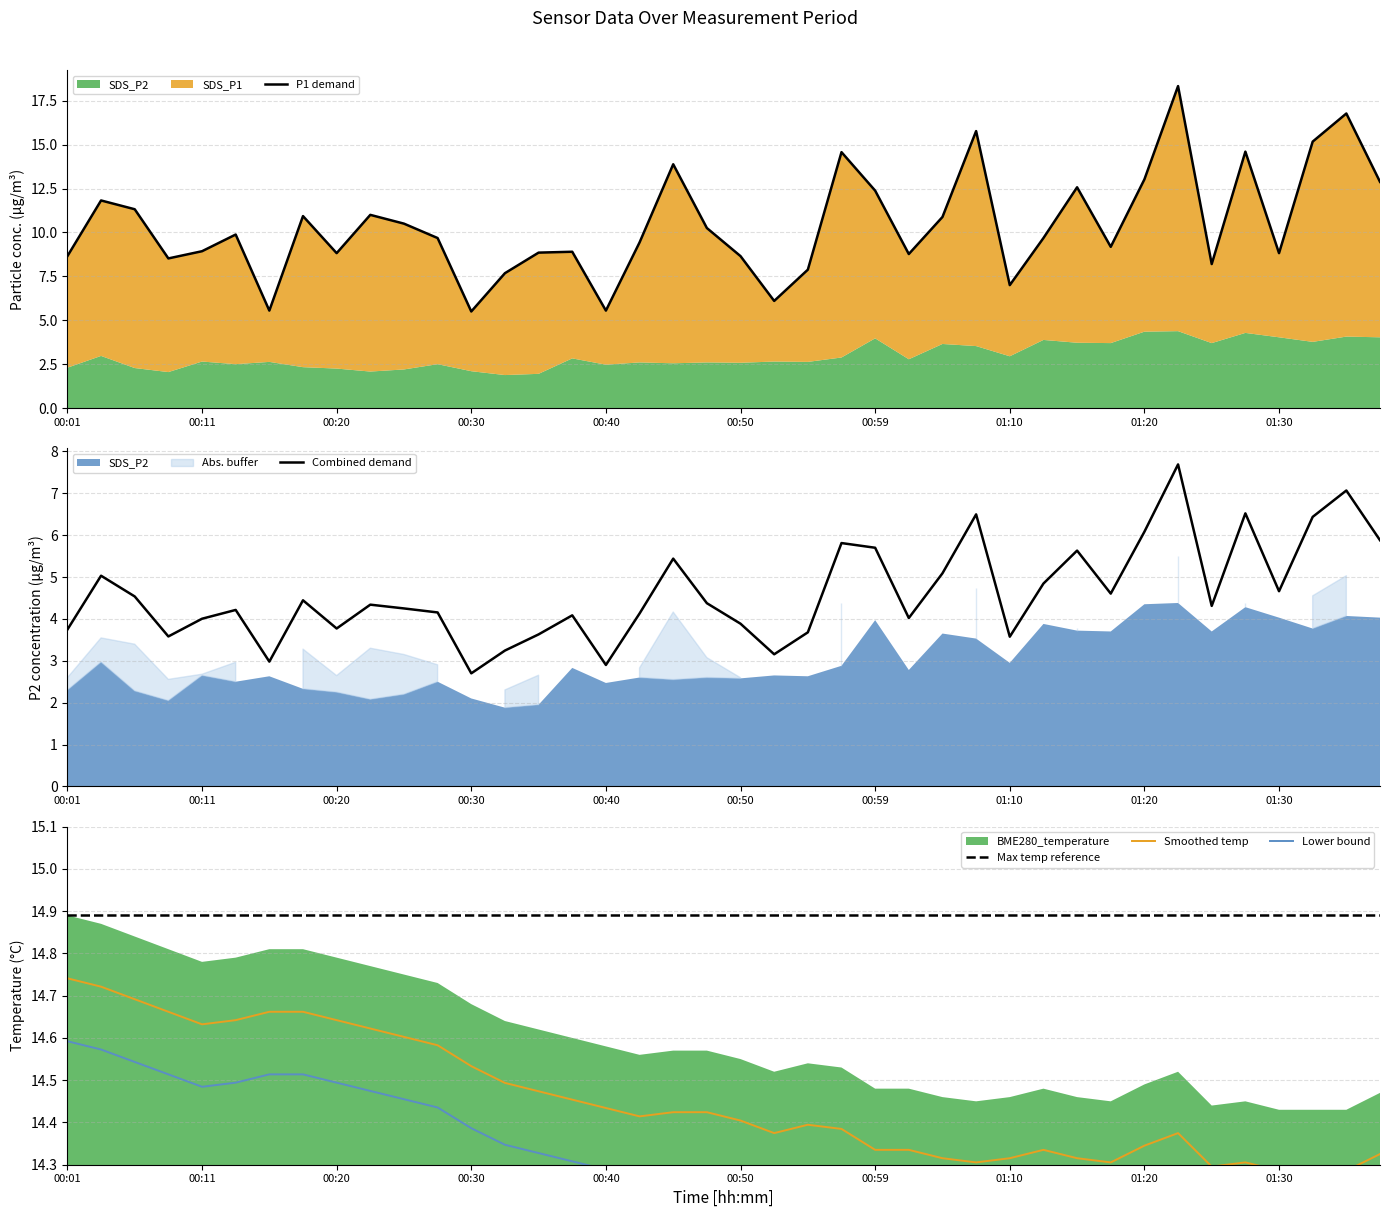

True or false: Combined demand has a value of 2.7 at 00:30.

True